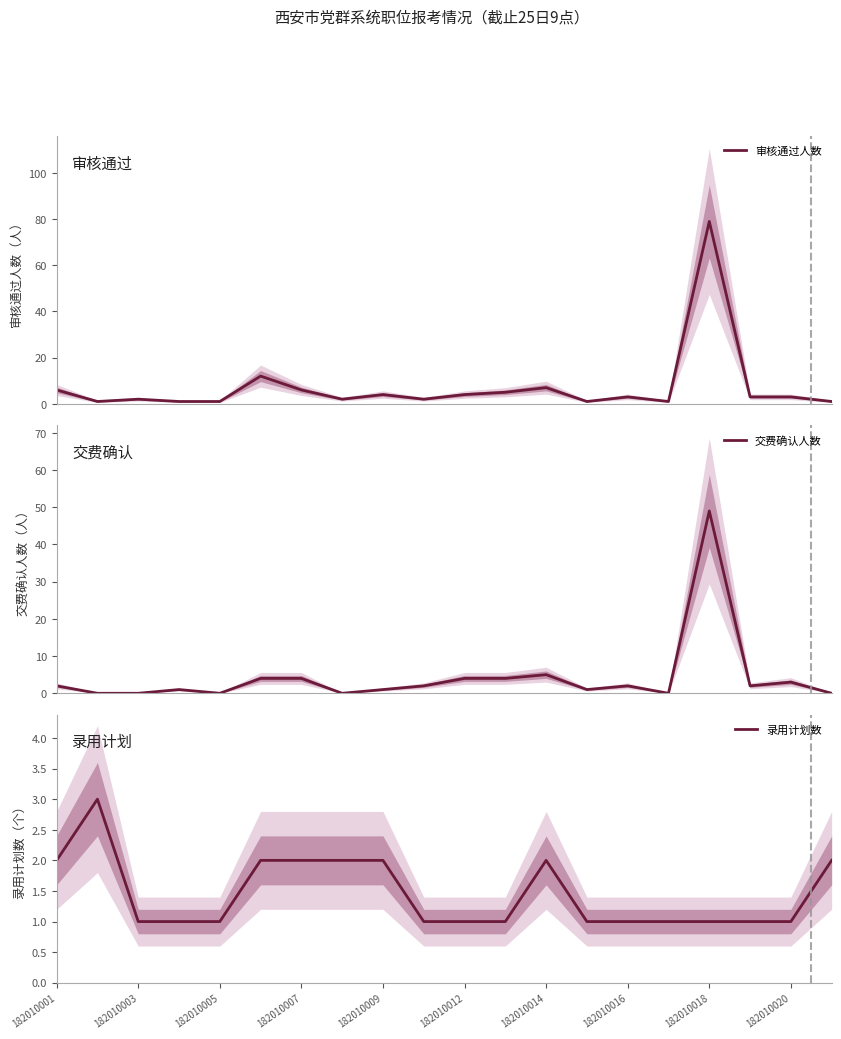

True or false: 录用计划数 and 审核通过人数 intersect in this chart.

True